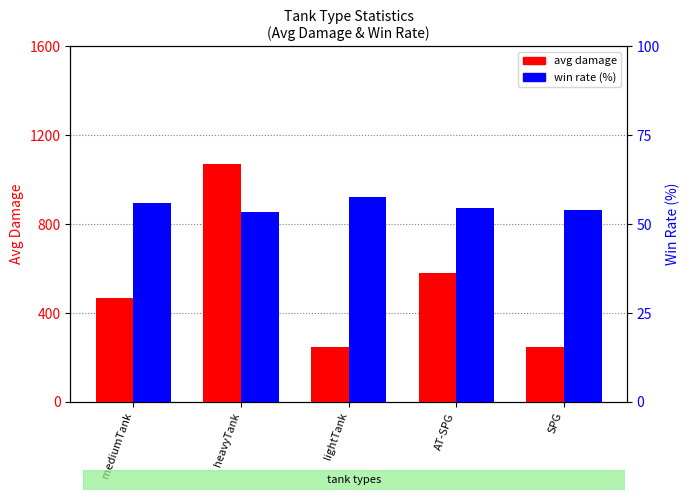

Which series has the widest spread of values?

avg damage